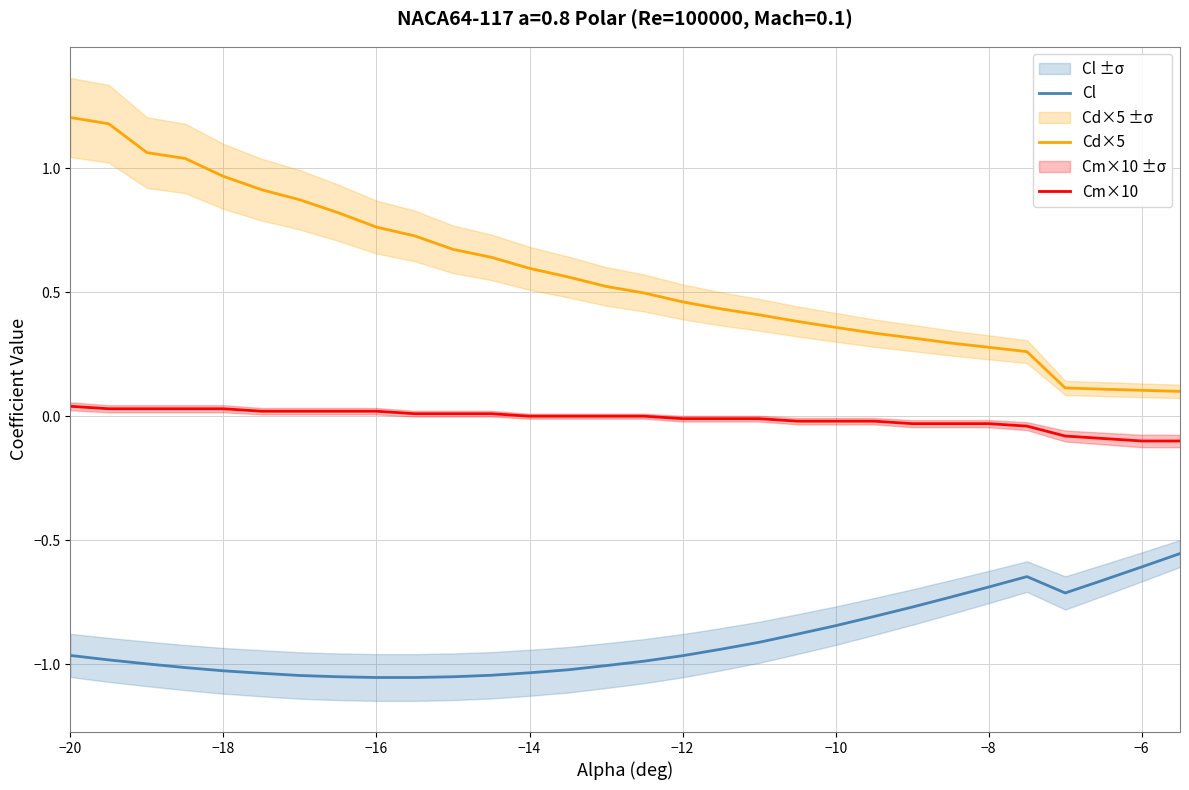

Reading left to right, what are all the values shown in this chart?

Cl: -1.0	-1.0	-1.0	-1.0	-1.0	-1.0	-1.0	-1.1	-1.1	-1.1	-1.1	-1.0	-1.0	-1.0	-1.0	-1.0	-1.0	-0.9	-0.9	-0.9	-0.8	-0.8	-0.8	-0.7	-0.7	-0.6	-0.7	-0.7	-0.6	-0.6
Cd×5: 1.2	1.2	1.1	1.0	1.0	0.9	0.9	0.8	0.8	0.7	0.7	0.6	0.6	0.6	0.5	0.5	0.5	0.4	0.4	0.4	0.4	0.3	0.3	0.3	0.3	0.3	0.1	0.1	0.1	0.1
Cm×10: 0.0	0.0	0.0	0.0	0.0	0.0	0.0	0.0	0.0	0.0	0.0	0.0	0.0	0.0	0.0	0.0	-0.0	-0.0	-0.0	-0.0	-0.0	-0.0	-0.0	-0.0	-0.0	-0.0	-0.1	-0.1	-0.1	-0.1